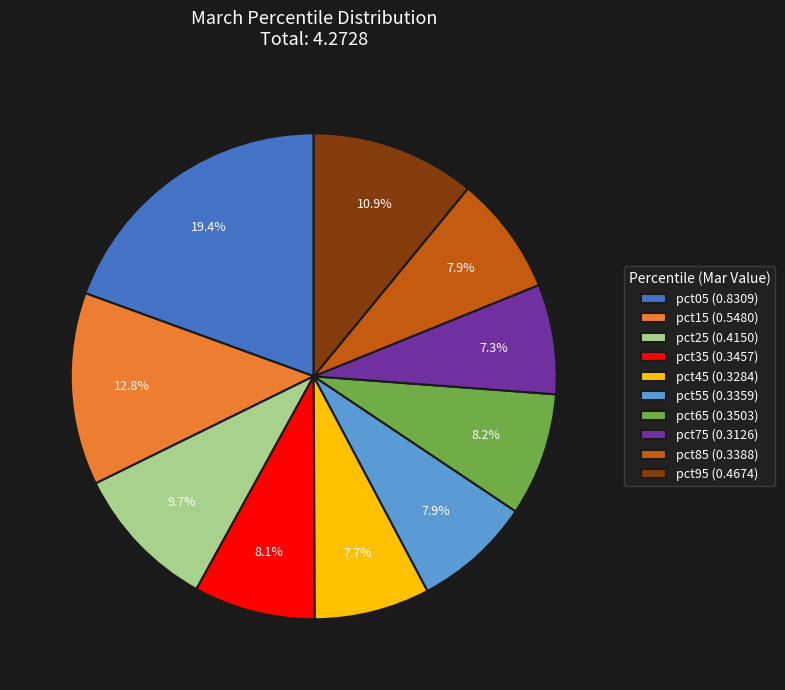

To the nearest percent, what percentage of the pie is pct25?

10%